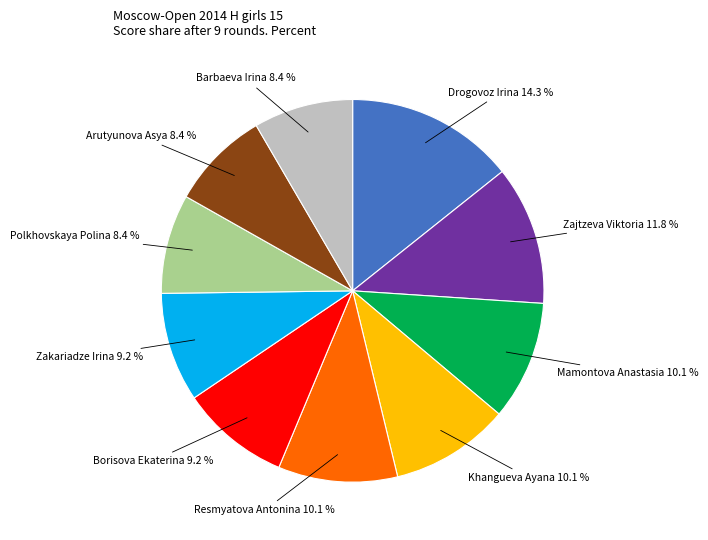

To the nearest percent, what is the difference between the Drogovoz Irina and Arutyunova Asya slice percentages?

6%